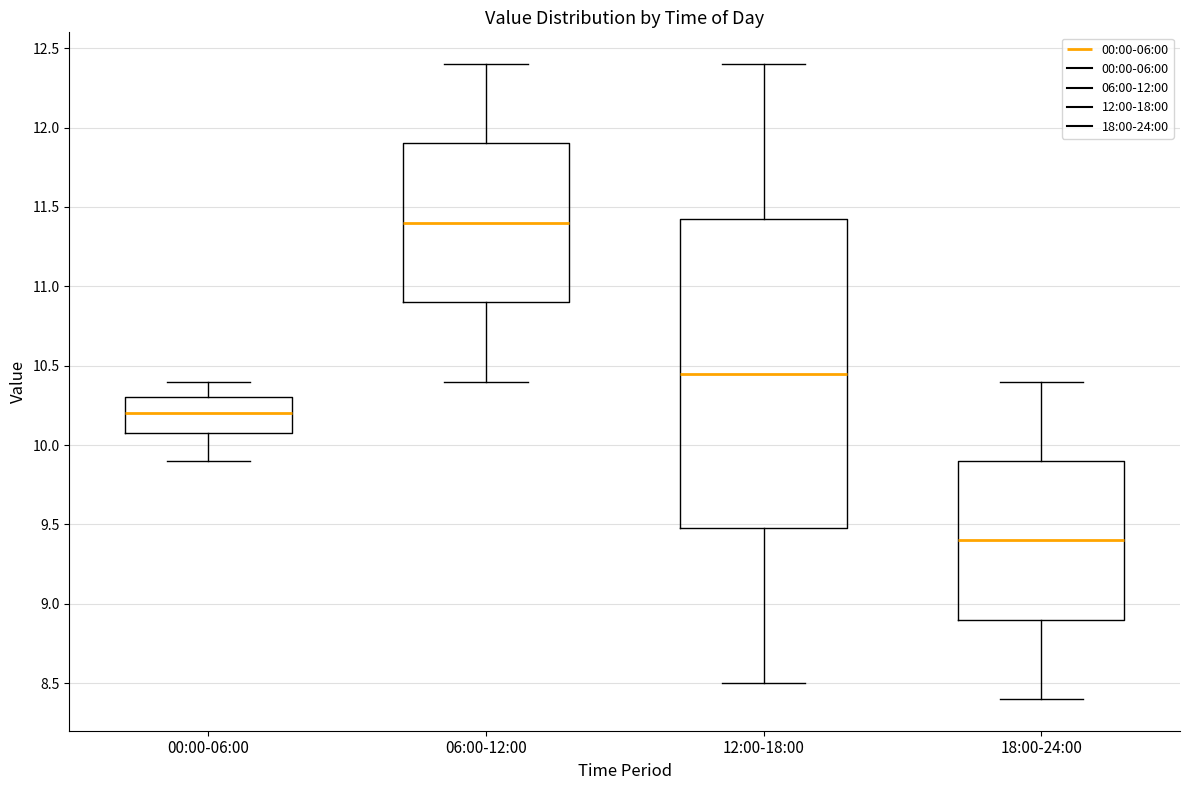

Reading left to right, transcribe this box plot: for each box, give where its median line is, the range the box spans, and where its two whiskers end, as read against the y-axis. The values are not printed on the chart, so give them approximately, as read against the axis.

00:00-06:00: median 10.20, box 10.10 to 10.30, whiskers 9.90 to 10.40
06:00-12:00: median 11.40, box 10.90 to 11.90, whiskers 10.40 to 12.40
12:00-18:00: median 10.45, box 9.50 to 11.45, whiskers 8.50 to 12.40
18:00-24:00: median 9.40, box 8.90 to 9.90, whiskers 8.40 to 10.40